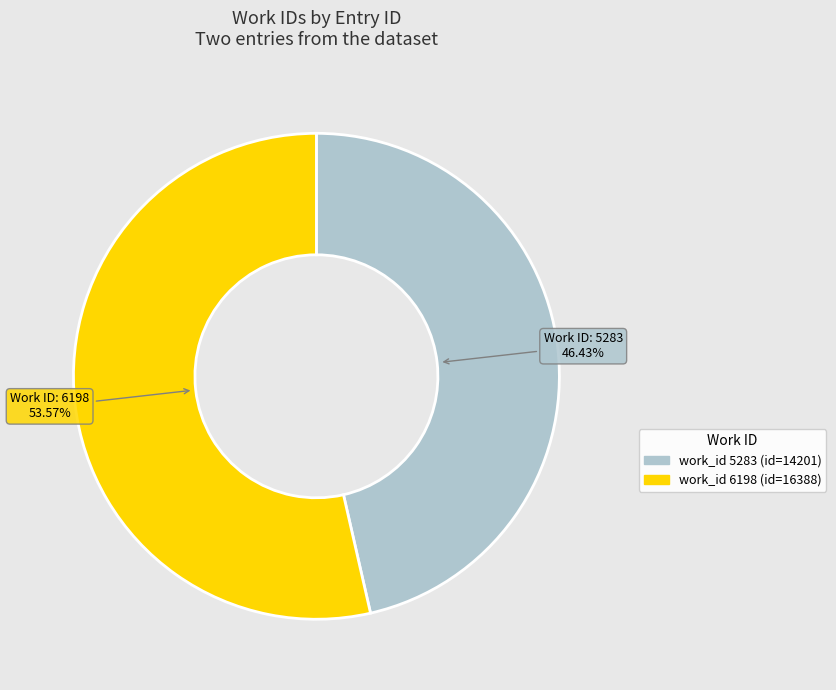

Count the number of slices in the pie.

2